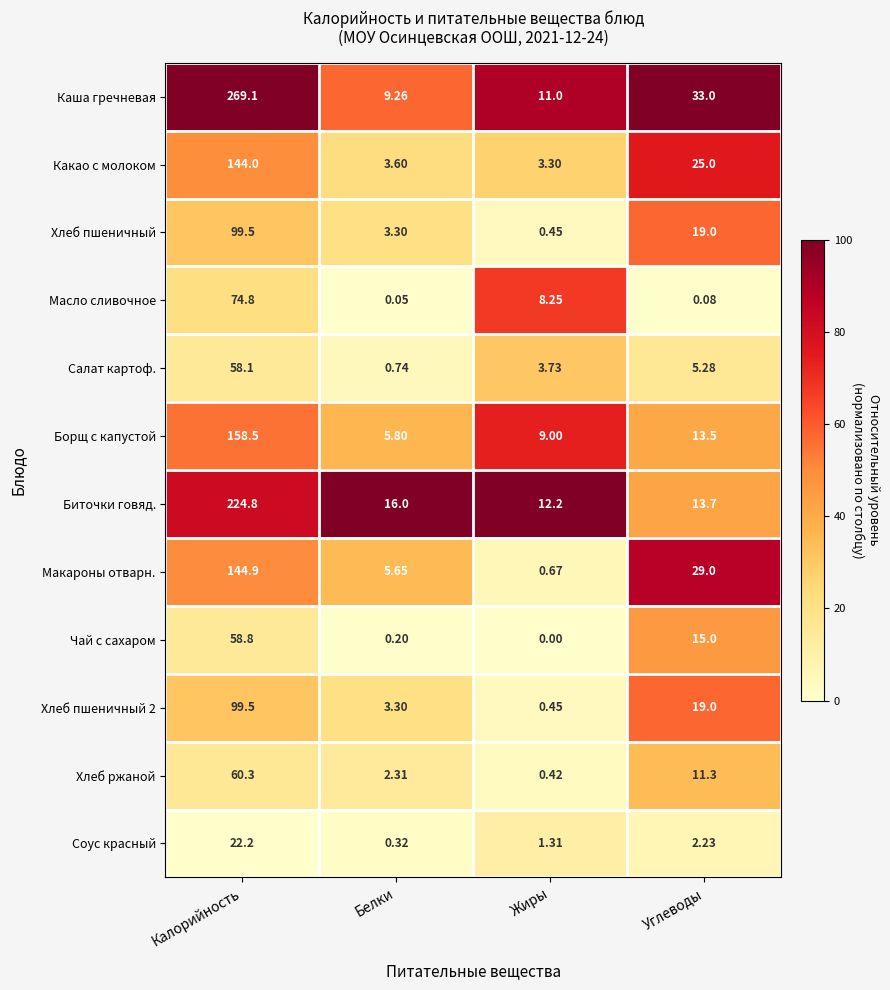

Where is Какао с молоком nearest to the value 73?

Углеводы